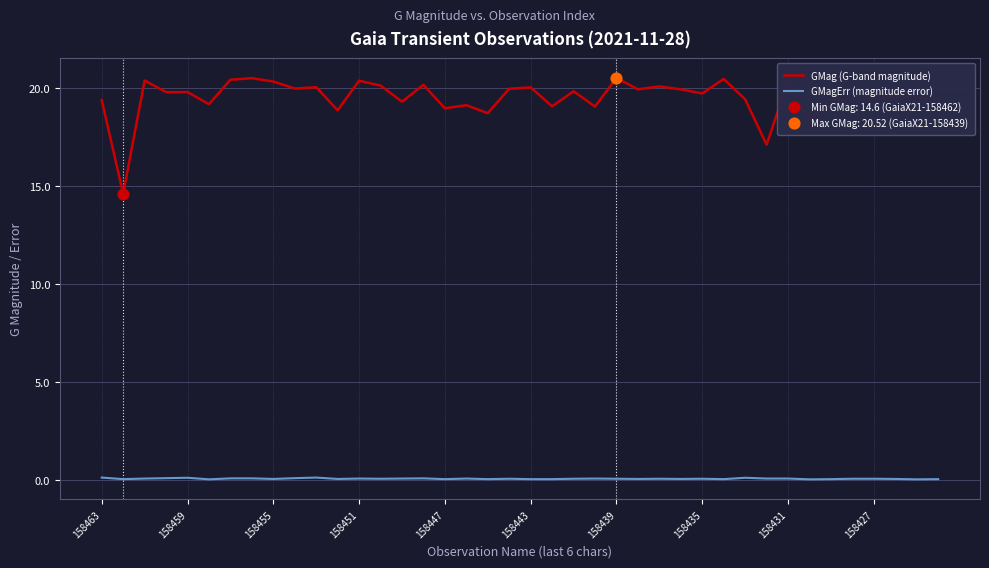

Which series has the largest total across all categories?

GMag (G-band magnitude)